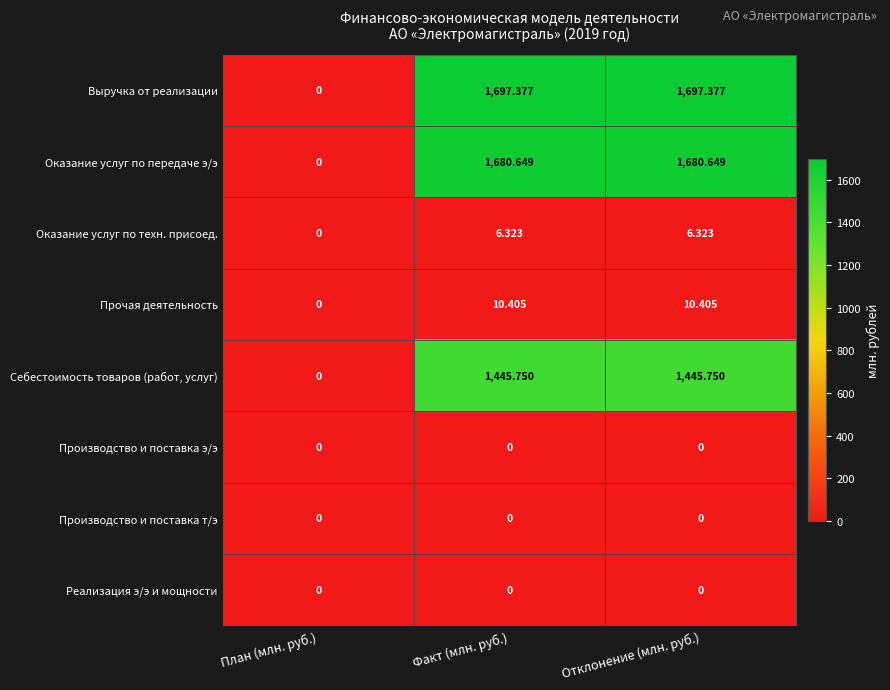

What is the greatest value displayed?

1697.4